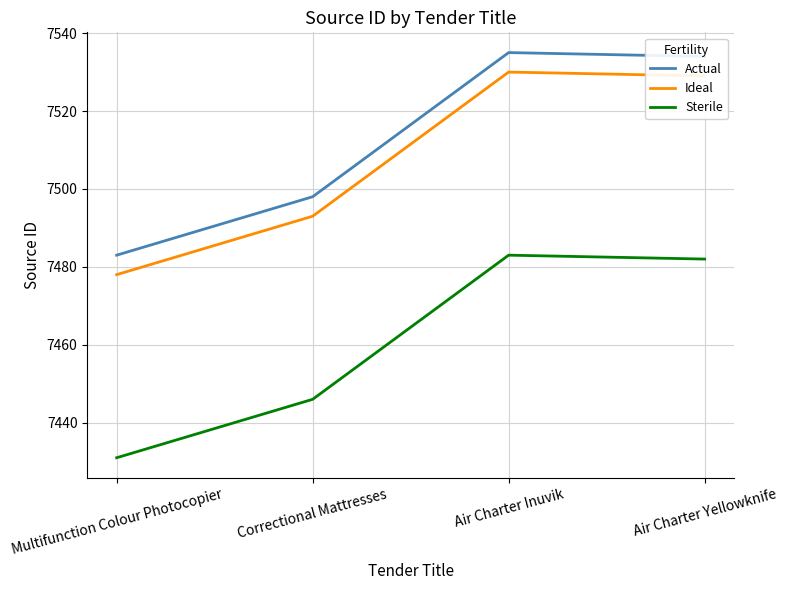

What value does the Actual series have at Multifunction Colour Photocopier, to the nearest 5?

7485